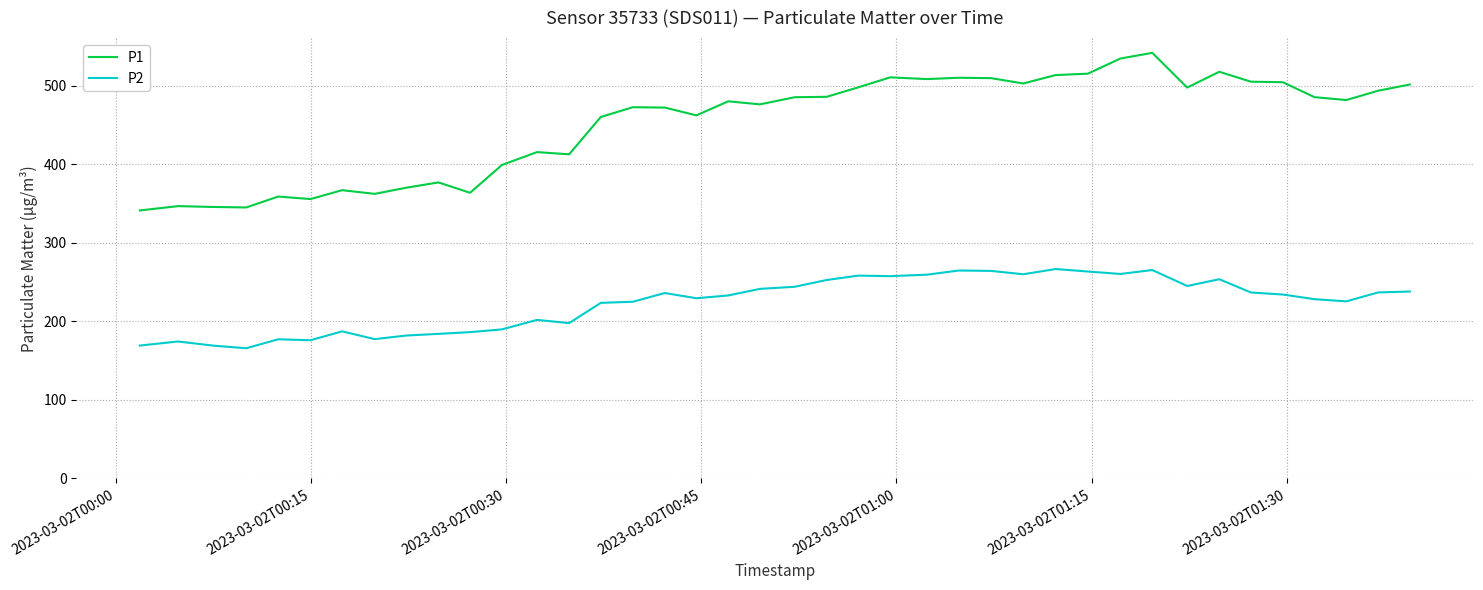

How many values in the P1 series are below 481?

20